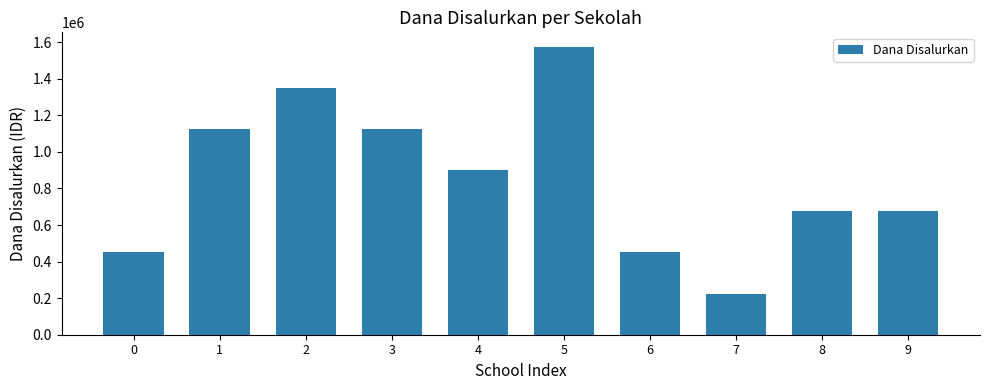

How many categories are shown in the chart?

10